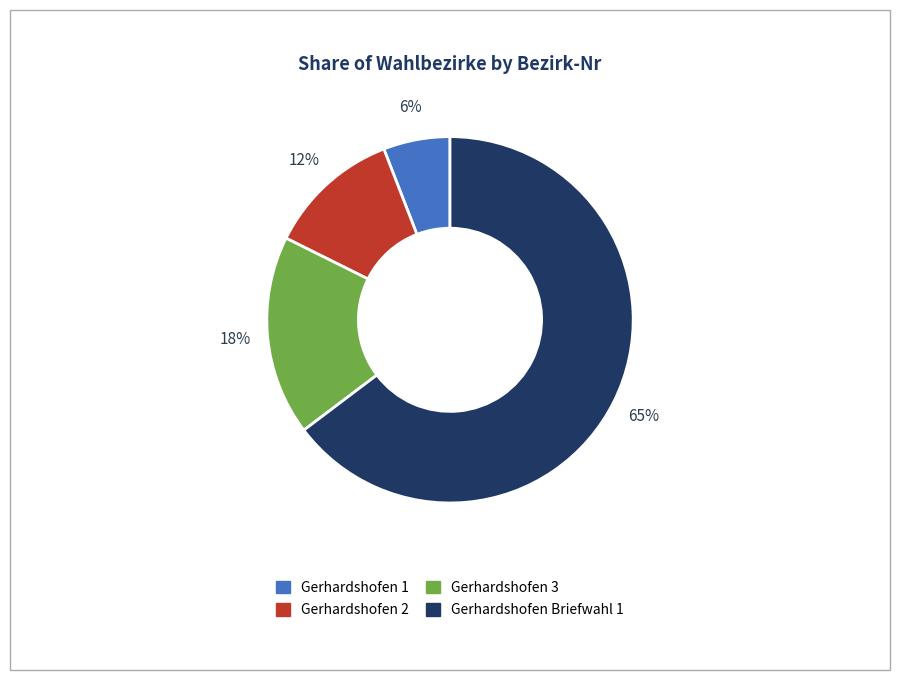

How many segments does this pie chart have?

4